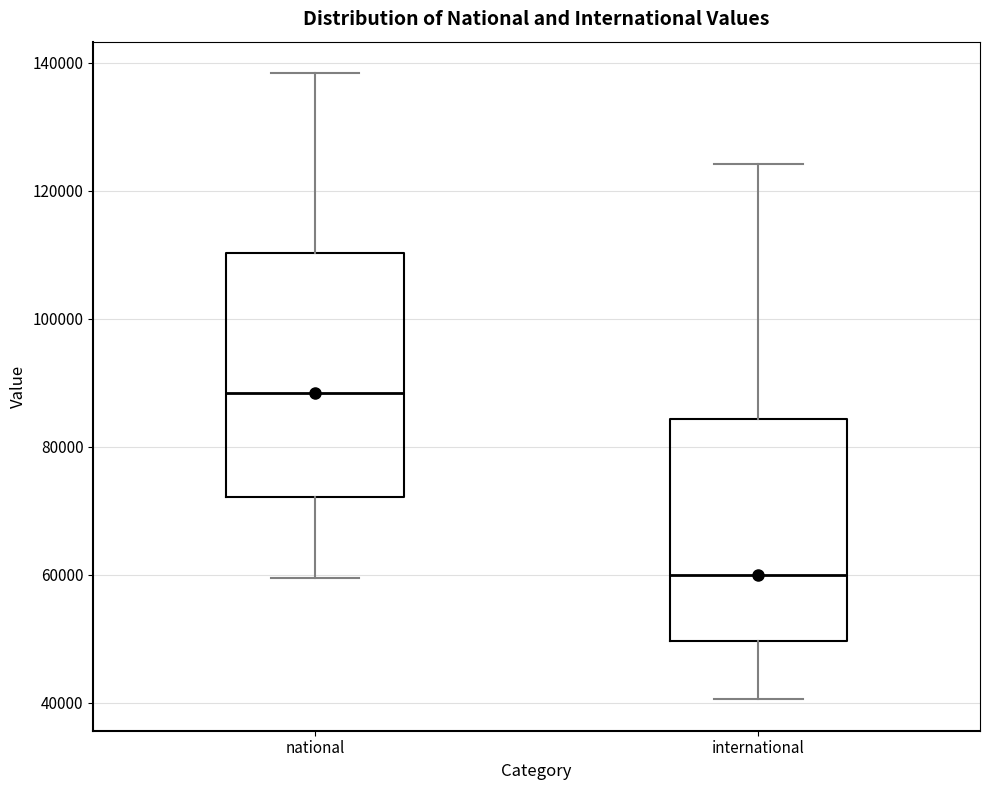

Comparing the boxes themselves (not the whiskers), which one is the tallest?

national